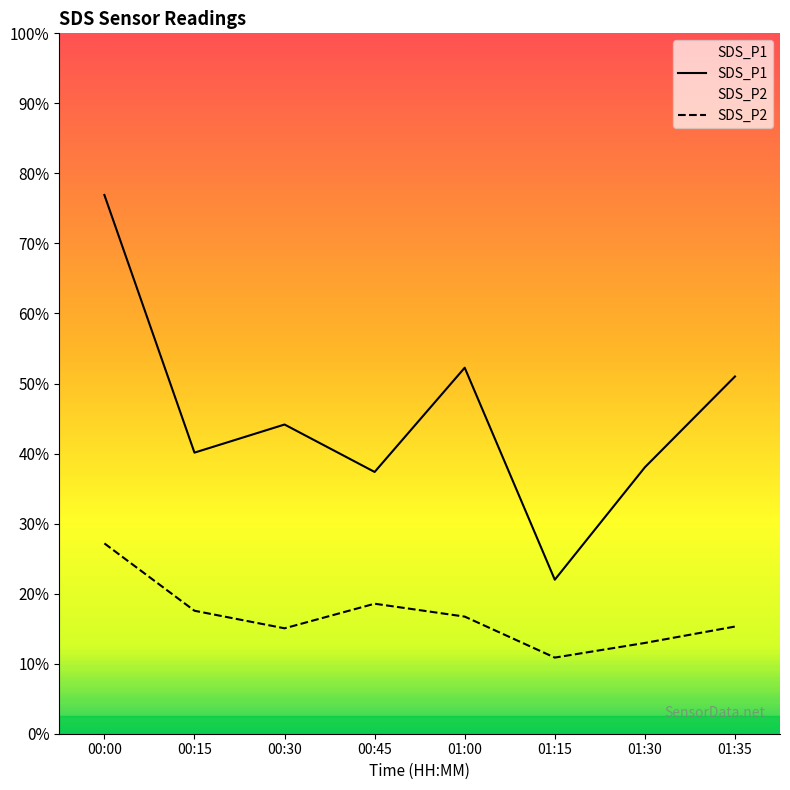

Reading left to right, transcribe all the data shown in this chart.

SDS_P1: 00:00=9.2	00:15=4.8	00:30=5.3	00:45=4.5	01:00=6.2	01:15=2.6	01:30=4.5	01:35=6.1
SDS_P2: 00:00=3.2	00:15=2.1	00:30=1.8	00:45=2.2	01:00=2.0	01:15=1.3	01:30=1.6	01:35=1.8